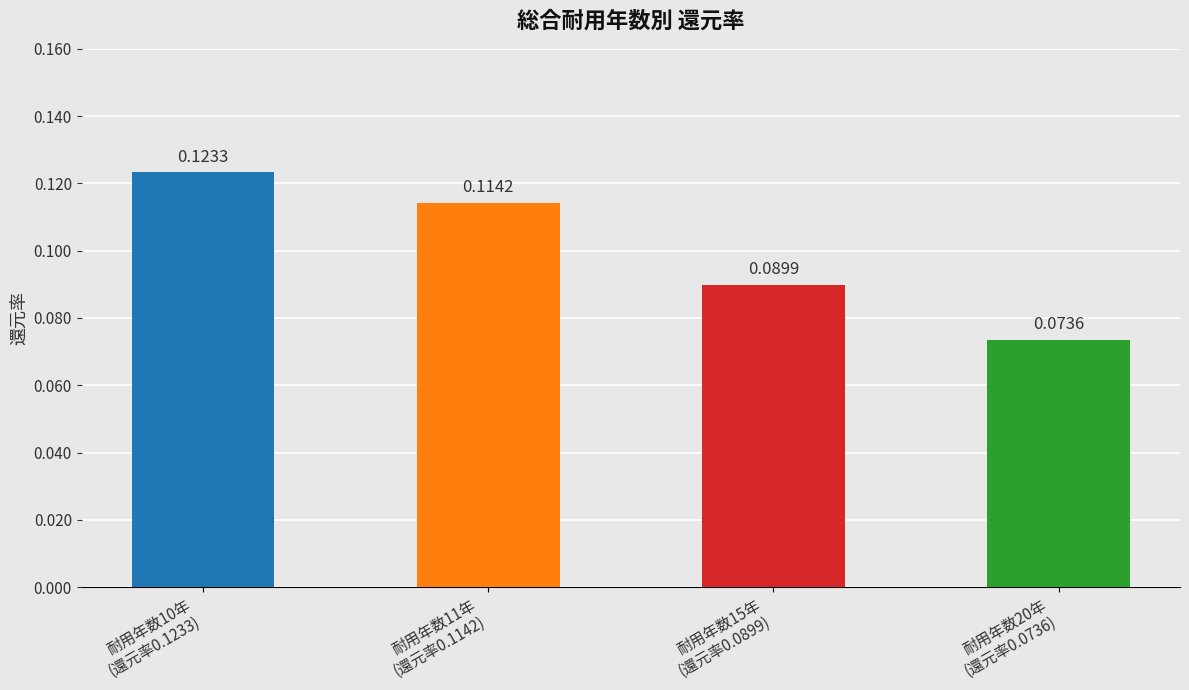

Which category has the lowest value across all series?

耐用年数20年
(還元率0.0736)